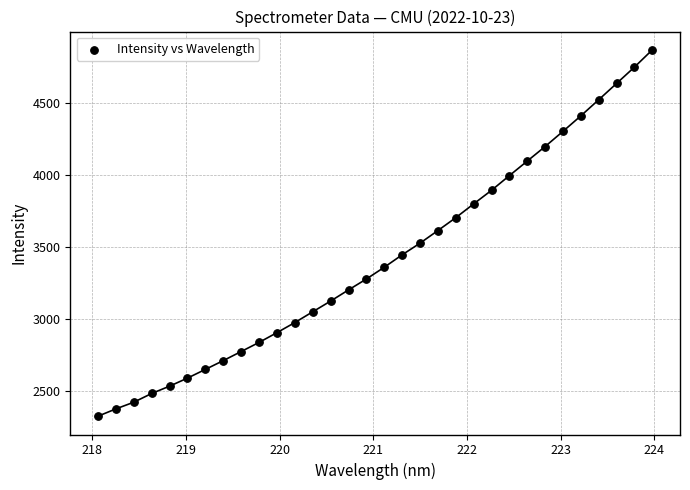

What is the range of X values (max minus min)?

5.9